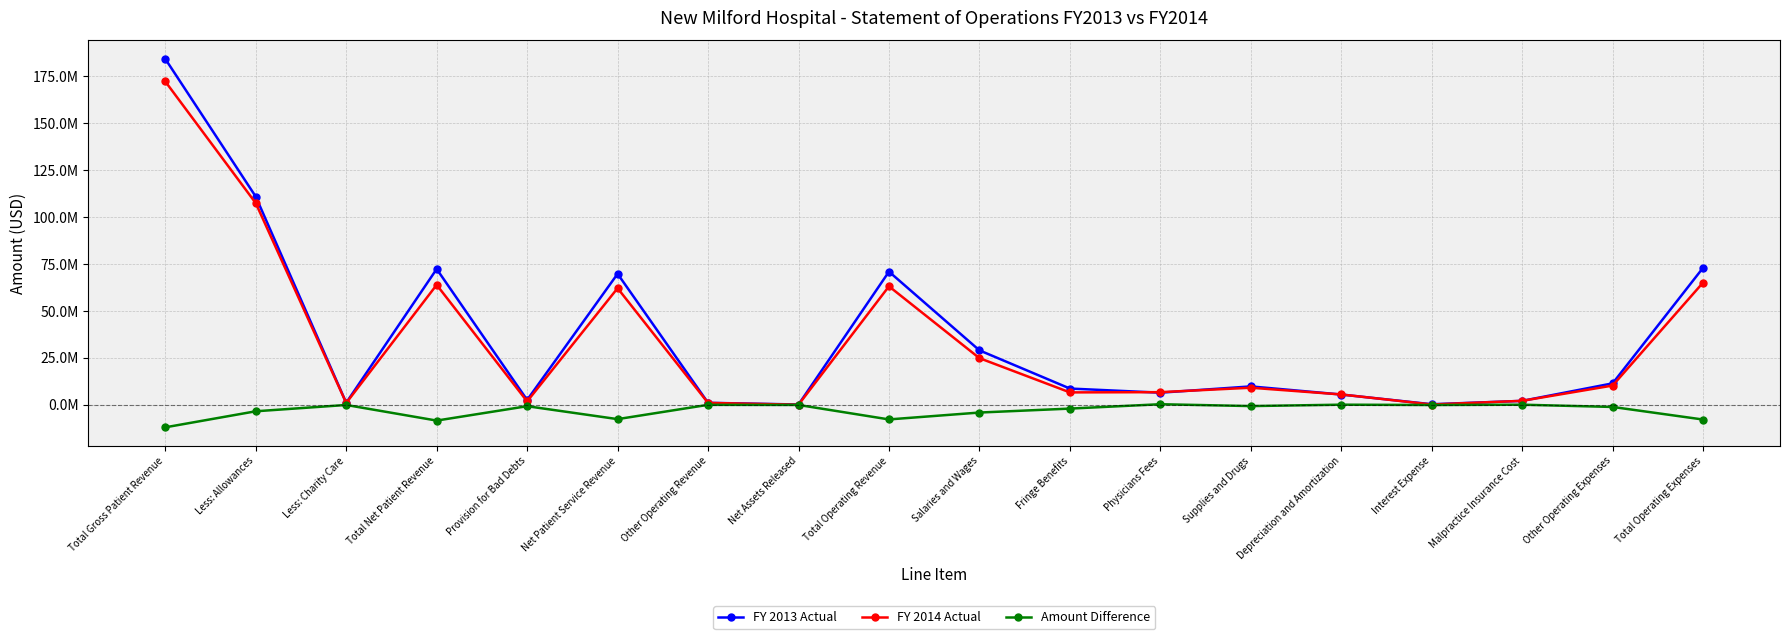

What is the difference between the second highest and minimum values in the FY 2014 Actual series?

107333763